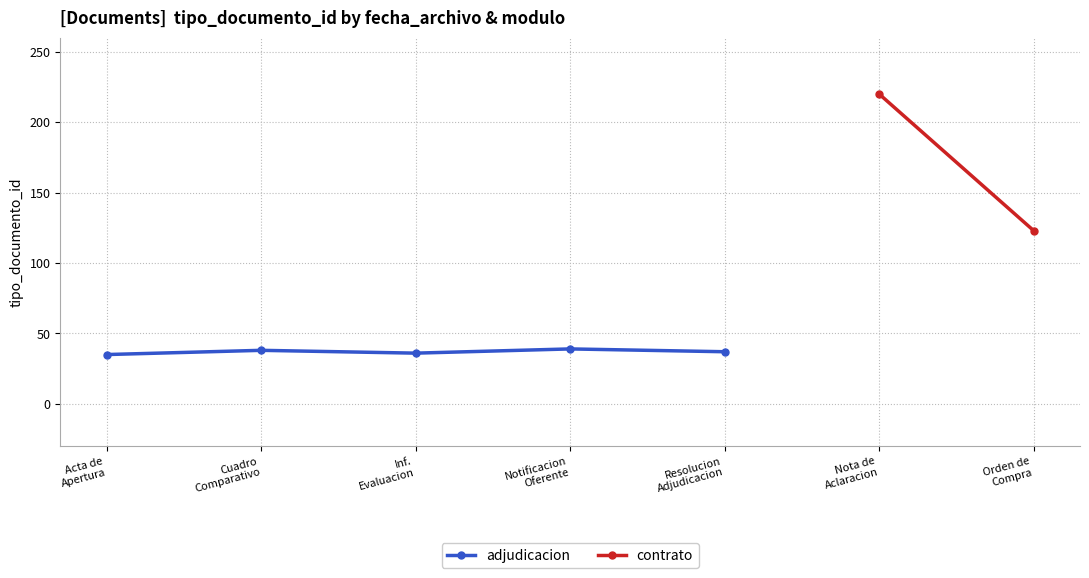

How many lines are shown in the chart?

2